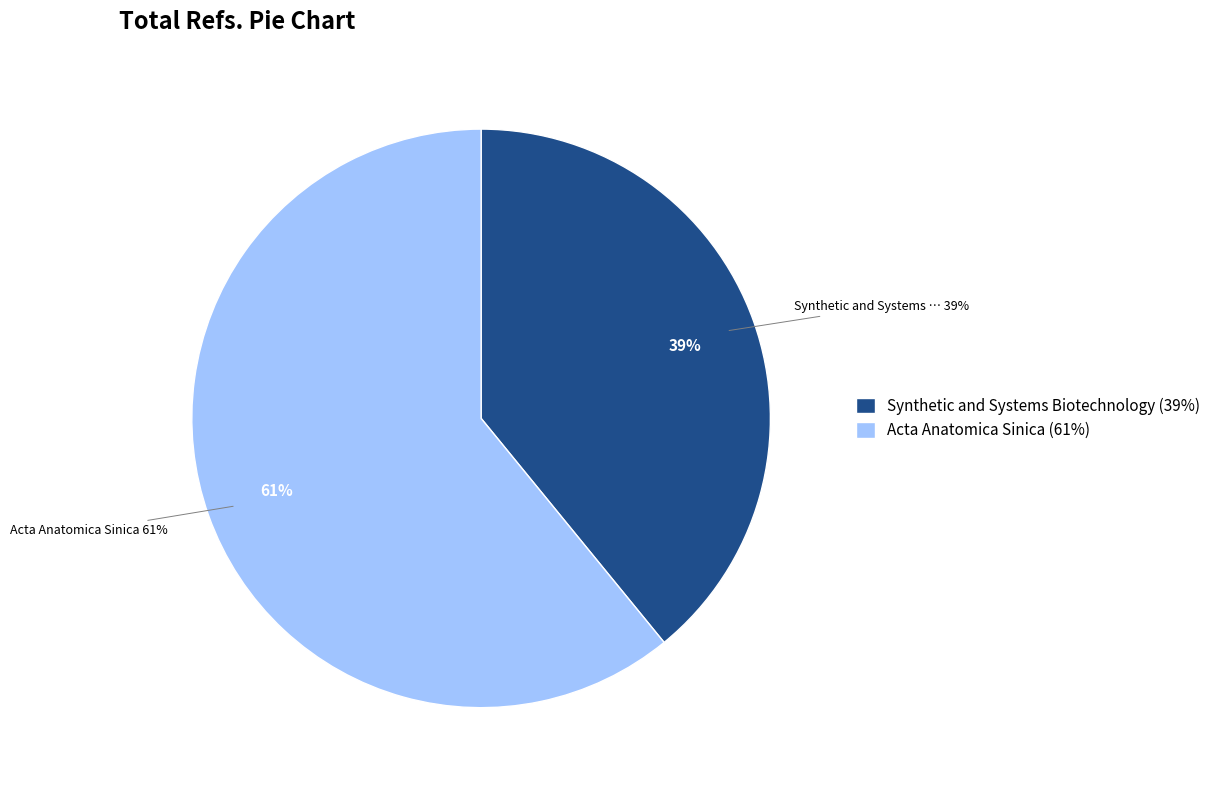

Which slice represents more than half of the pie?

Acta Anatomica Sinica